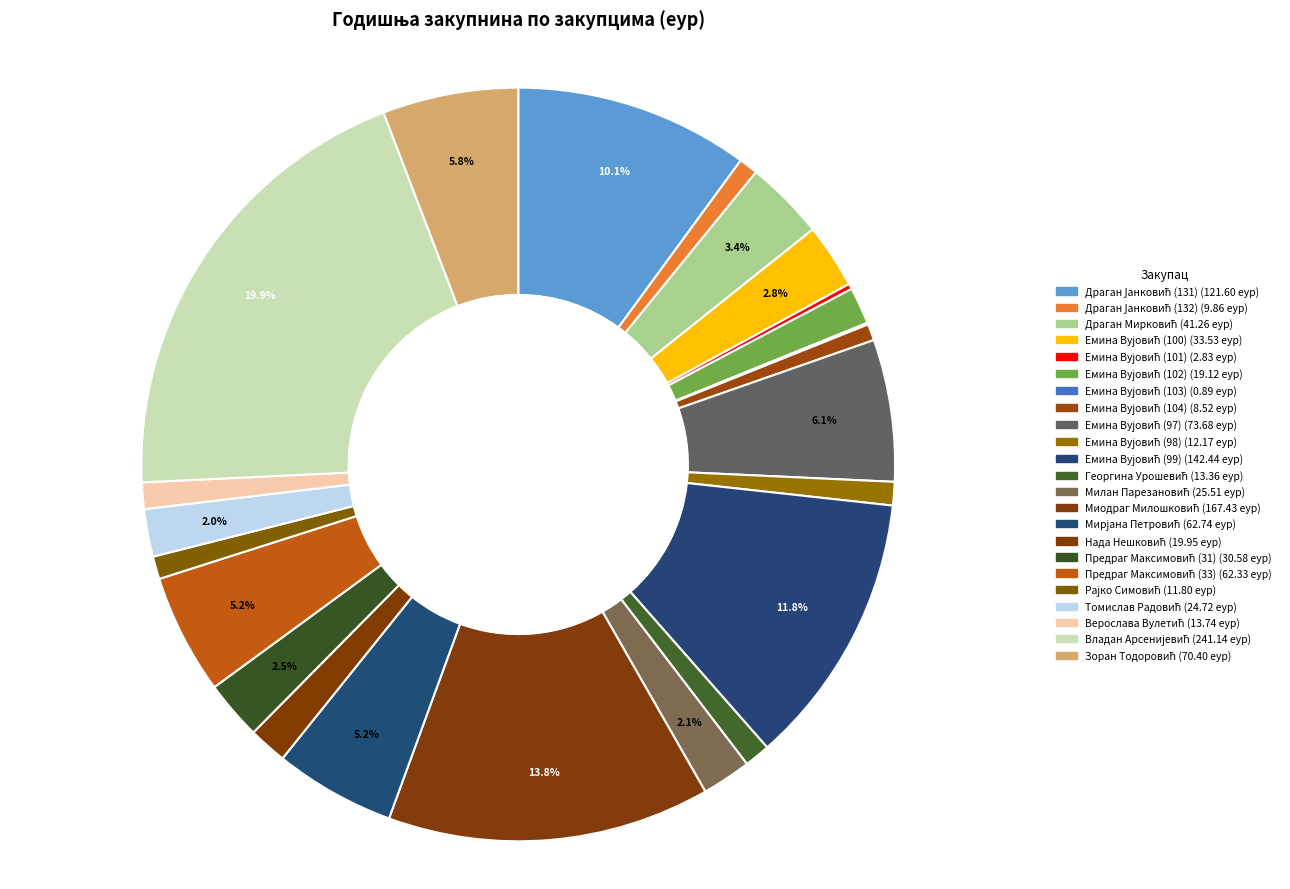

What percentage is the Драган Мирковић slice, to the nearest percent?

3%